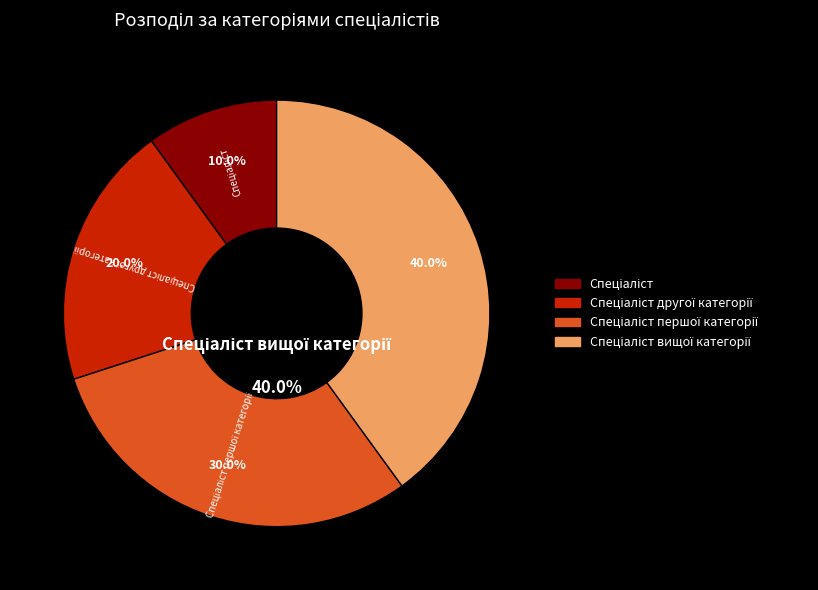

Does Спеціаліст другої категорії represent more than half of the total?

No